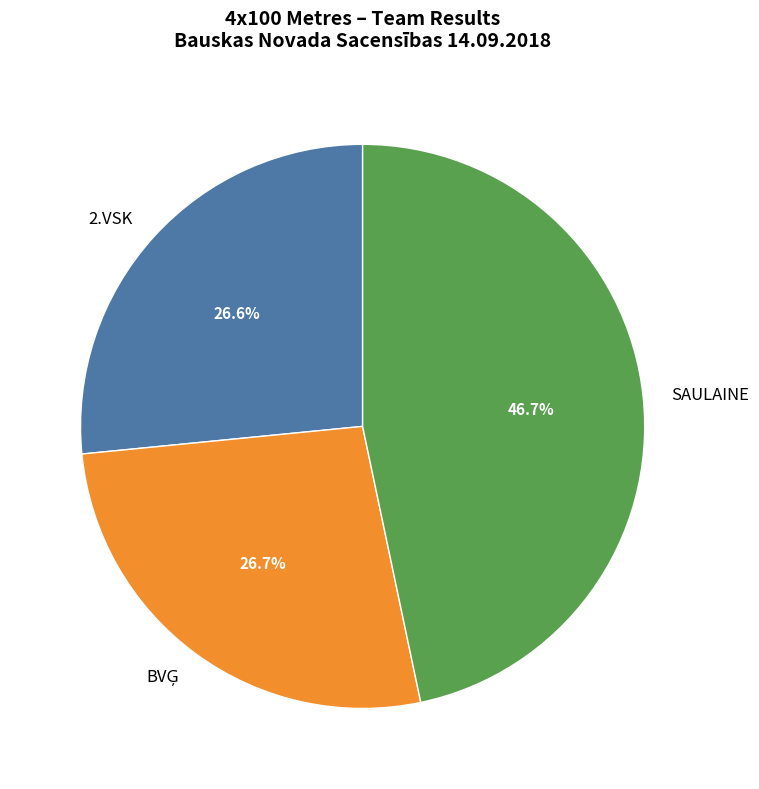

To the nearest percent, what portion does 2.VSK represent?

27%